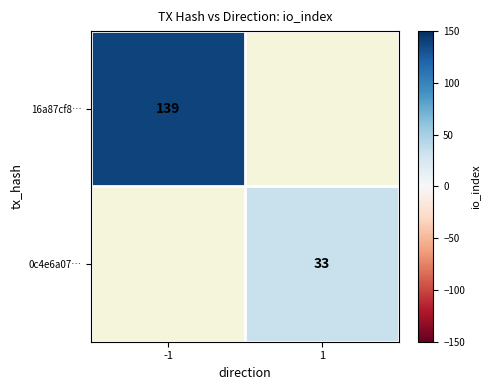

Is it true that 0c4e6a07… equals 48 at 1?

False